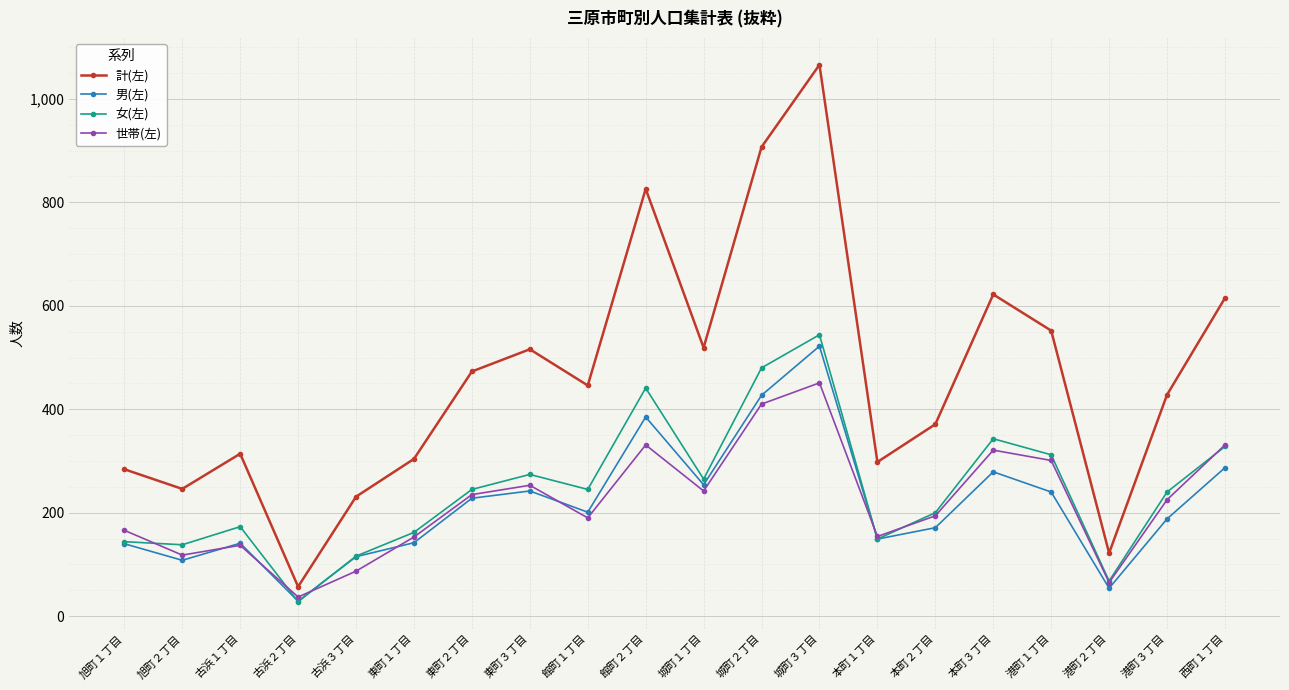

What are all the series names shown in the legend?

計(左), 男(左), 女(左), 世帯(左)